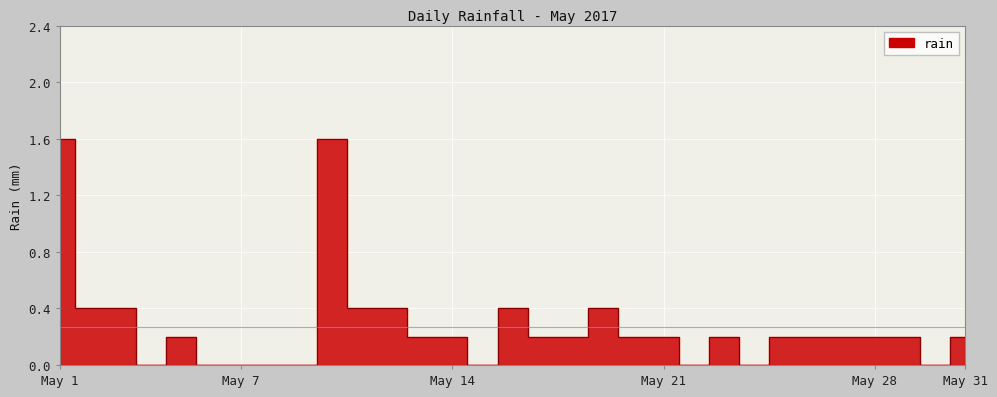

What is the difference between the second highest and minimum values?

1.6